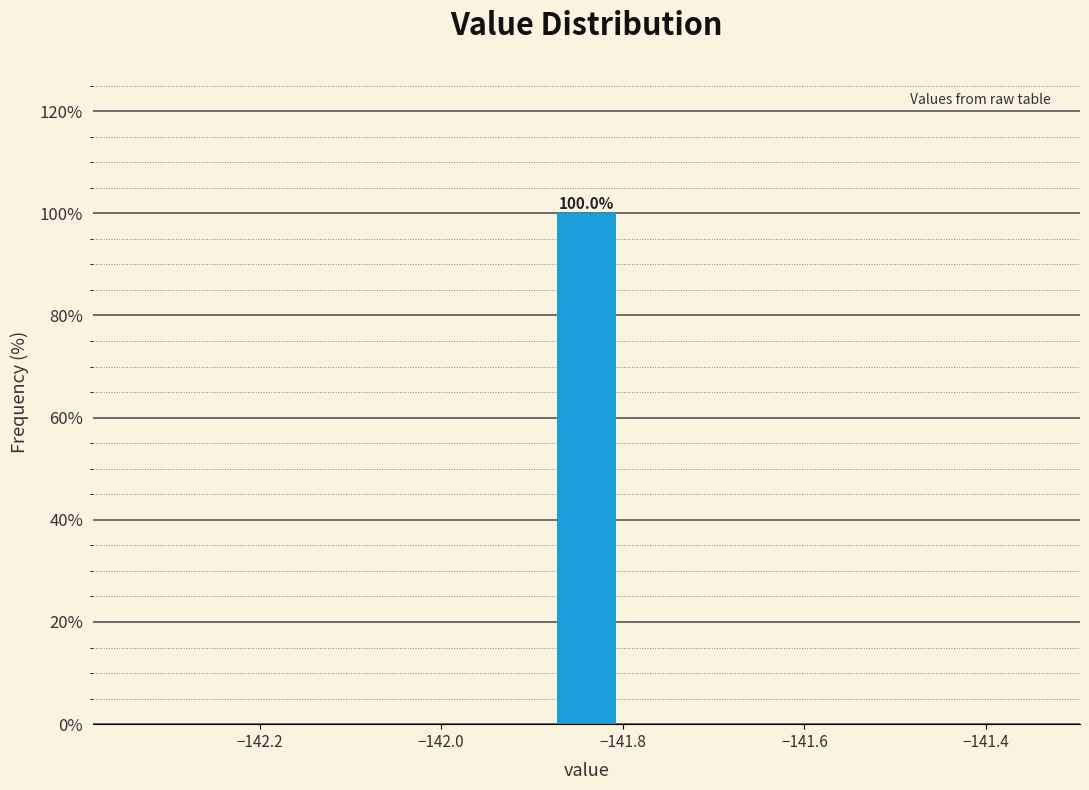

Read against the x-axis, roughly where is the centre of the tallest bar?

-141.84